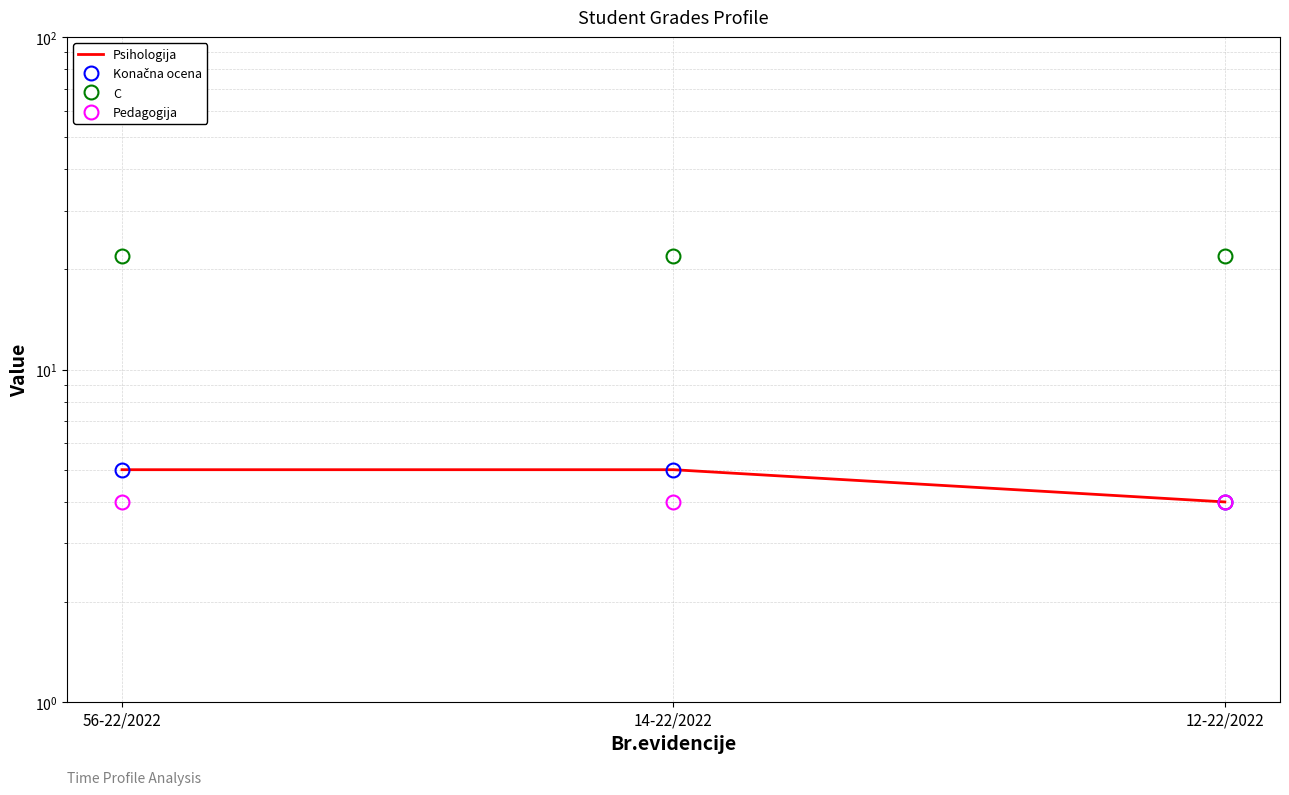

At 14-22/2022, list the series in order from smallest to largest.

Pedagogija, Psihologija, Konačna ocena, C